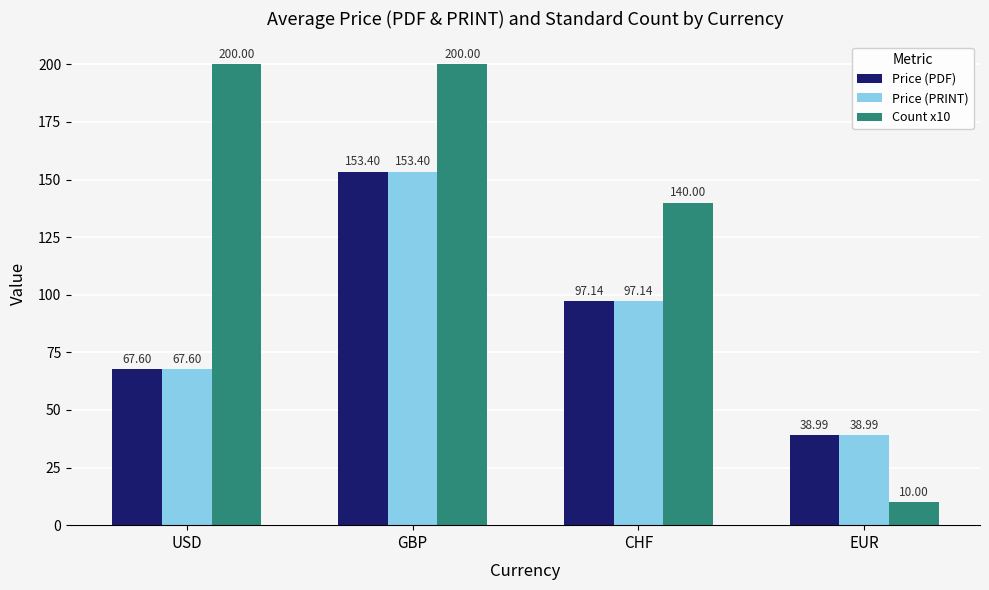

Which series has the widest spread of values?

Count x10